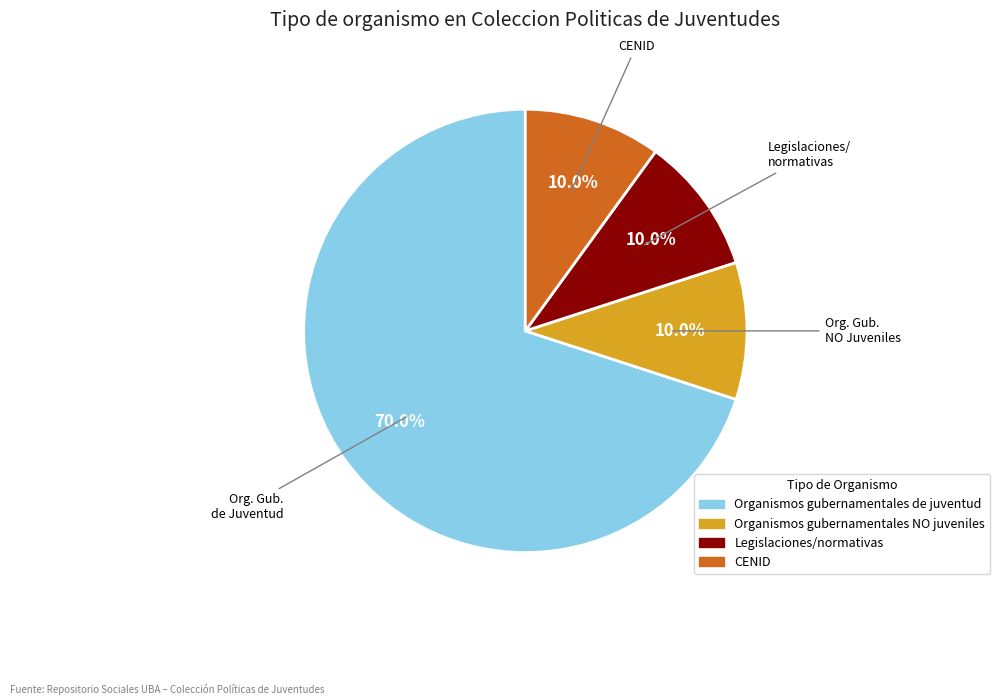

What percentage is the Organismos gubernamentales NO juveniles slice, to the nearest percent?

10%